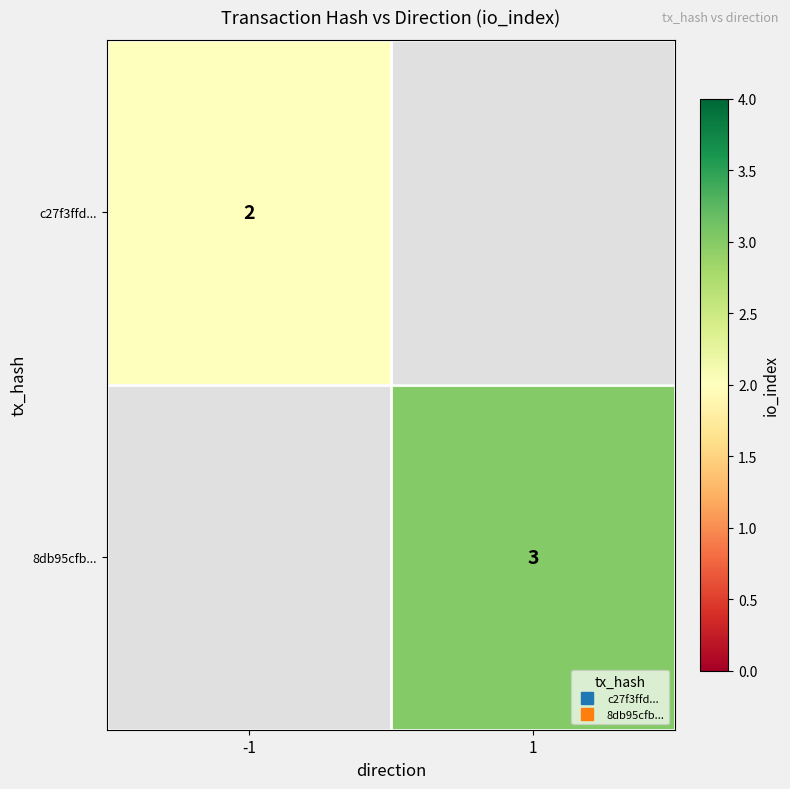

At -1, list the series in order from largest to smallest.

c27f3ffd..., 8db95cfb...